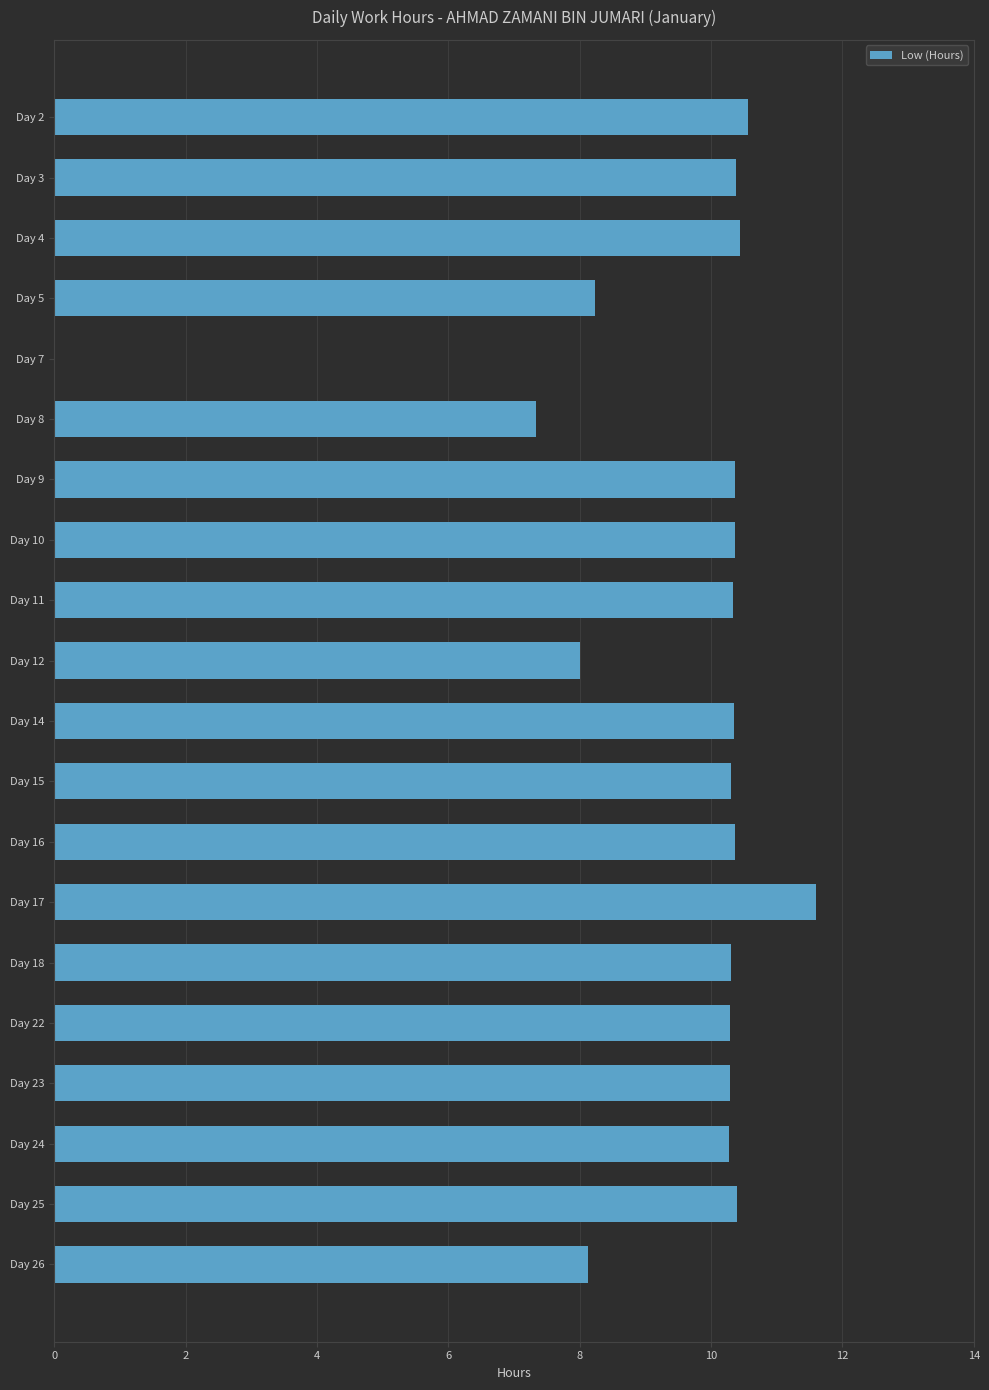

Where is the data nearest to the value 5?

Day 8